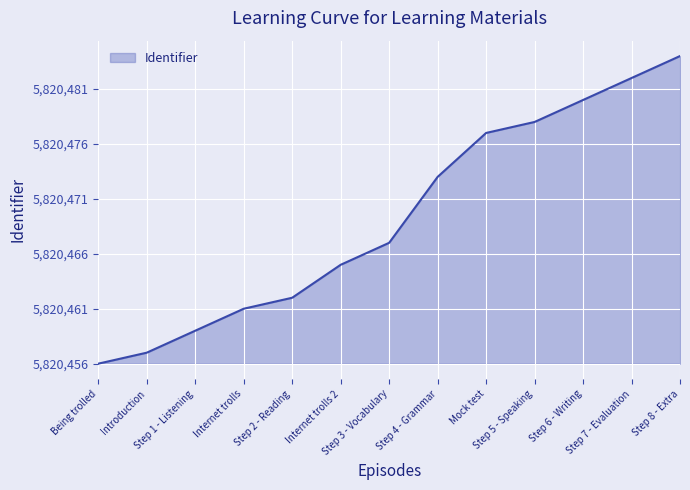

At which category does the chart reach its peak across all series?

Step 8 - Extra